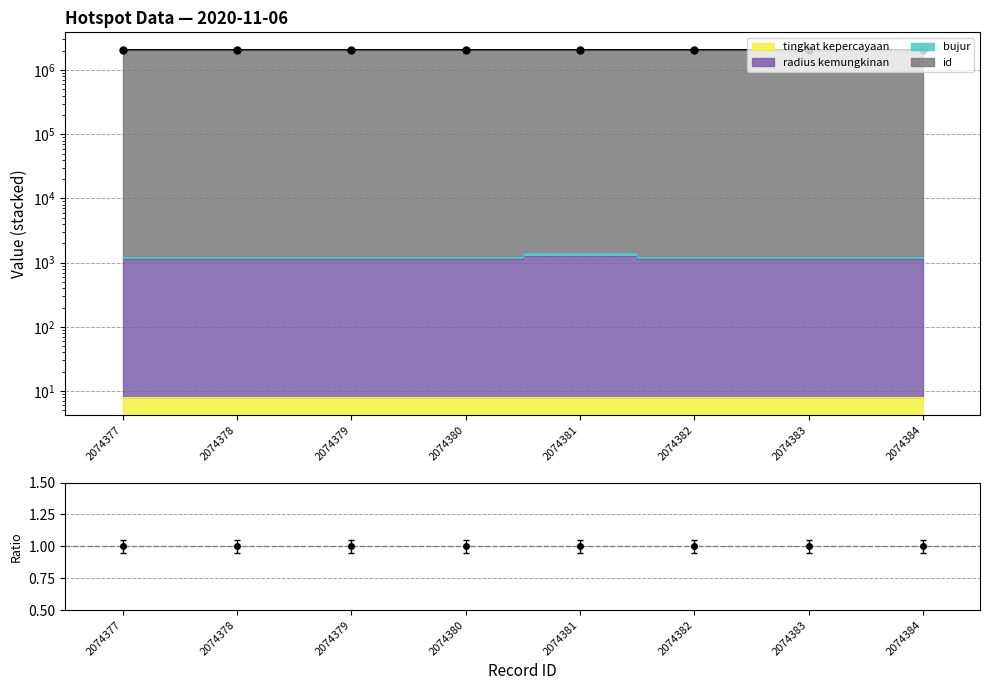

True or false: the data shows 597025.6 at 2074378.

False